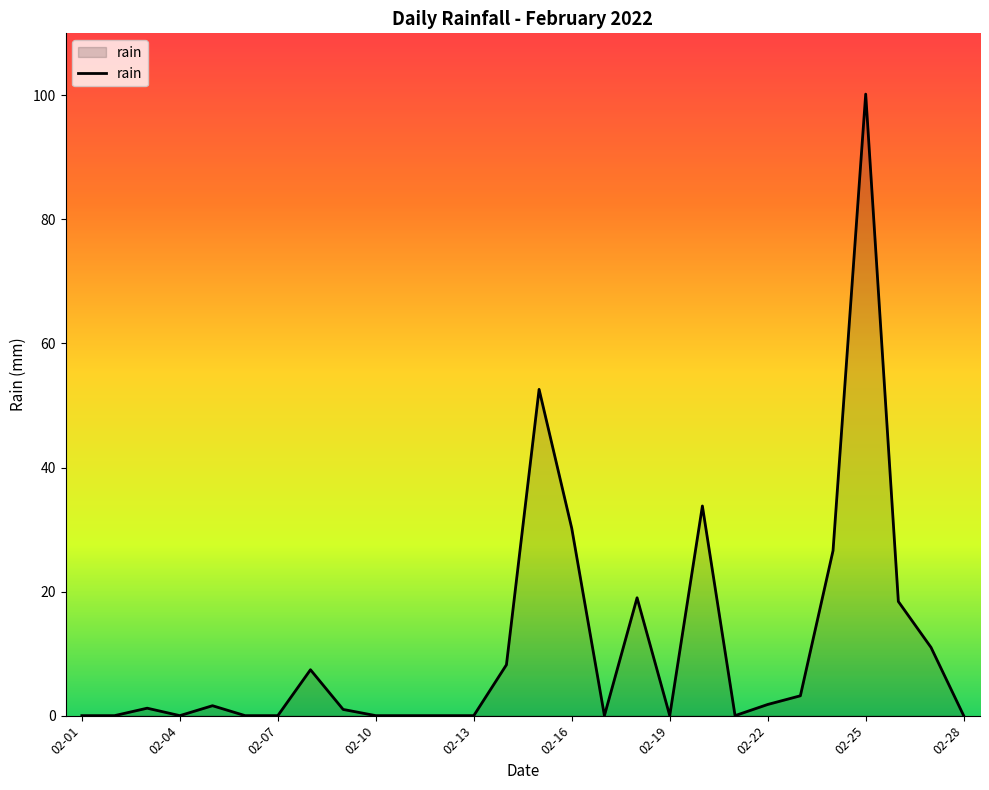

What is the difference between the maximum and minimum values?

100.2